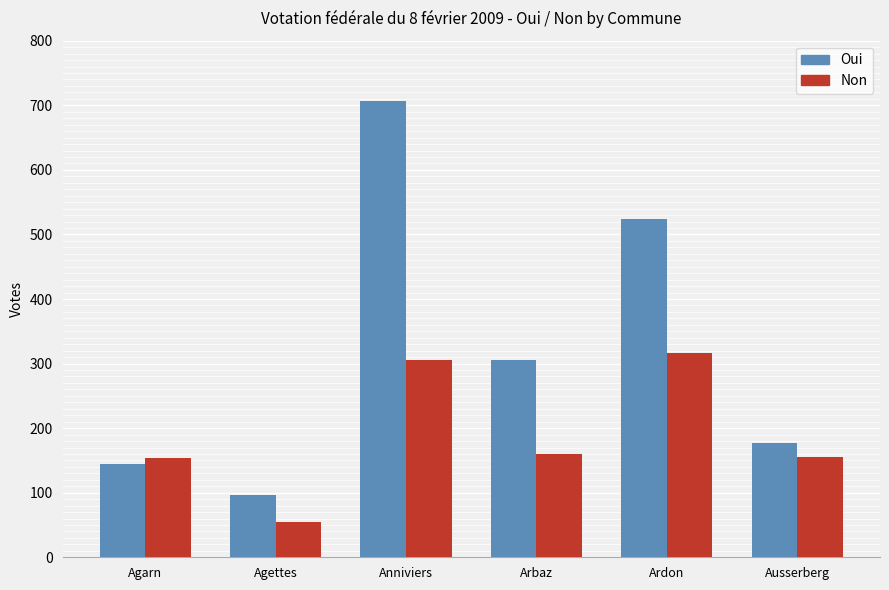

Read the Oui value at Agettes.

96